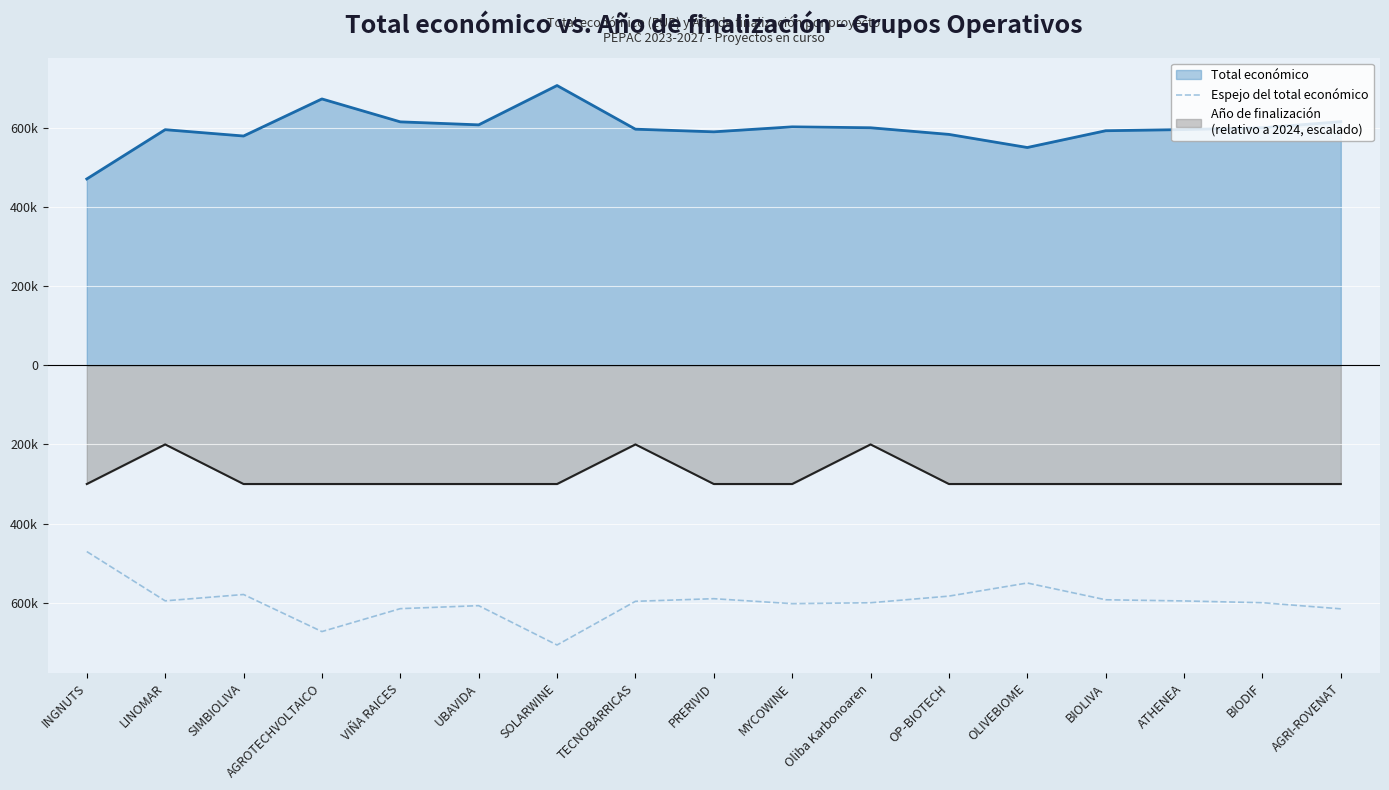

The value at VIÑA RAICES is -614907.0. True or false?

True